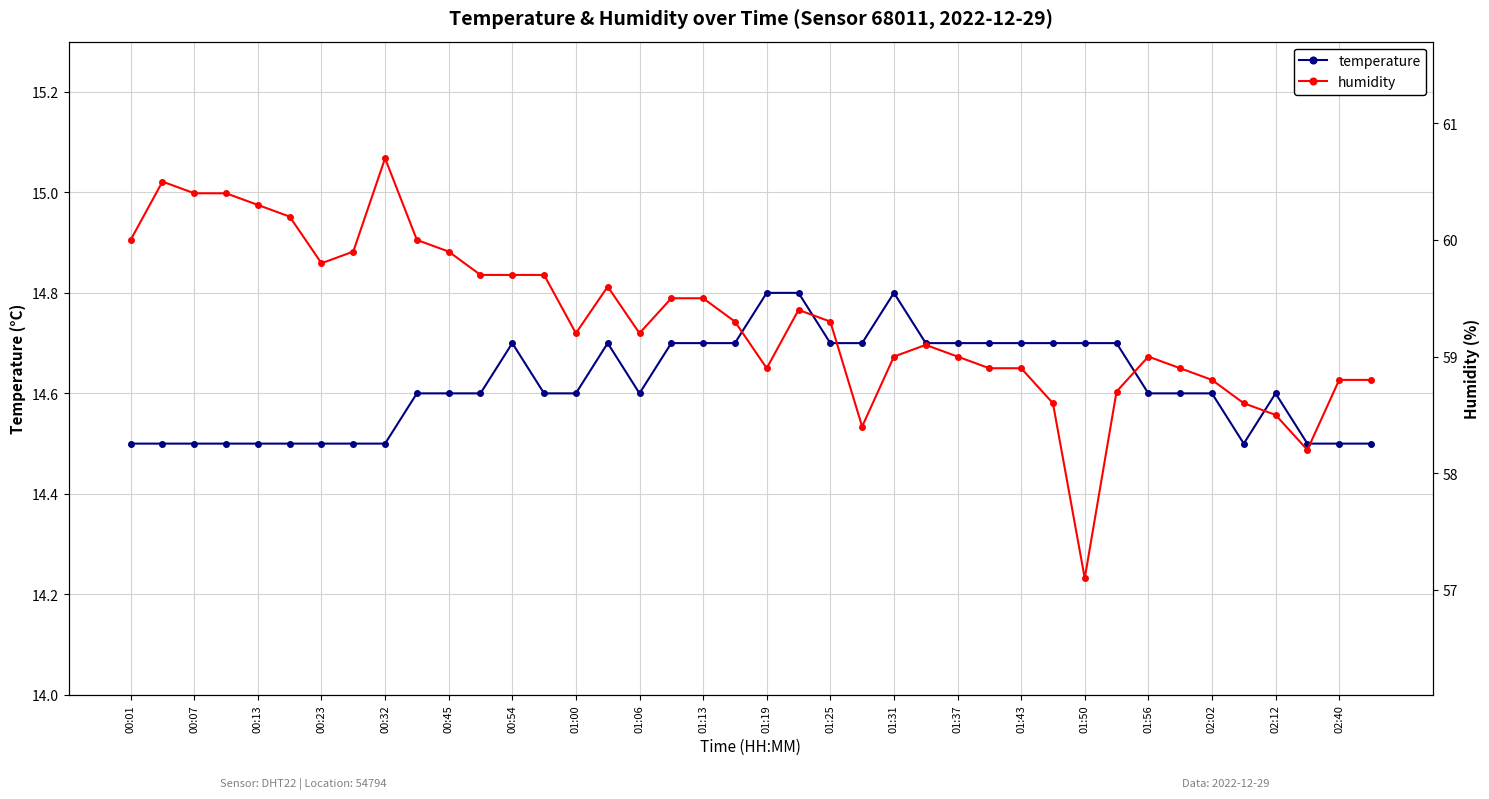

True or false: temperature and humidity intersect in this chart.

False